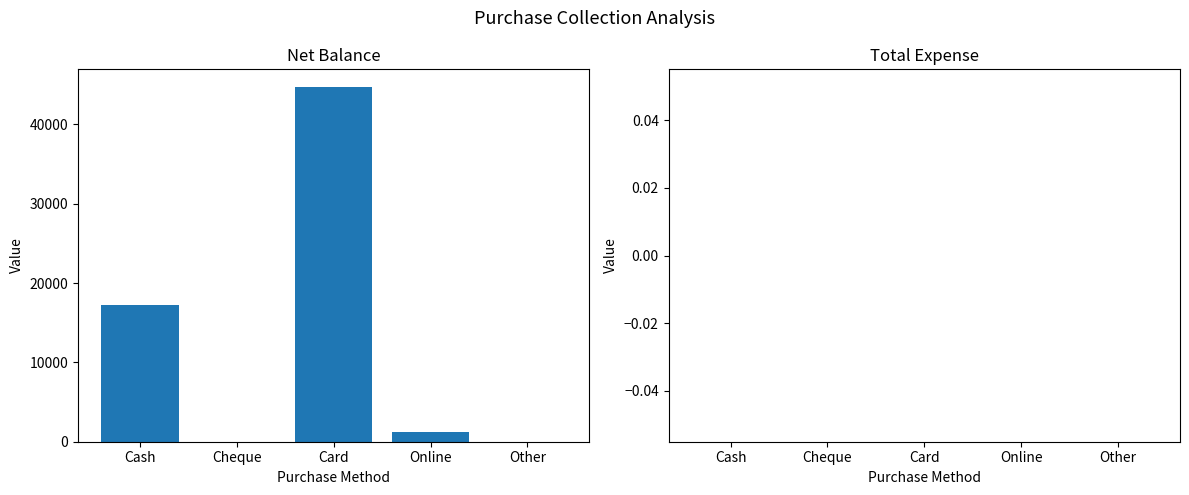

How many series are shown in this chart?

1